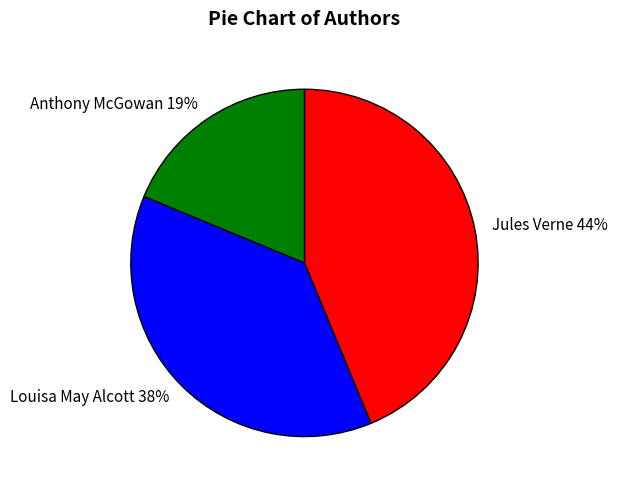

Is there any slice that represents more than half of the pie?

No